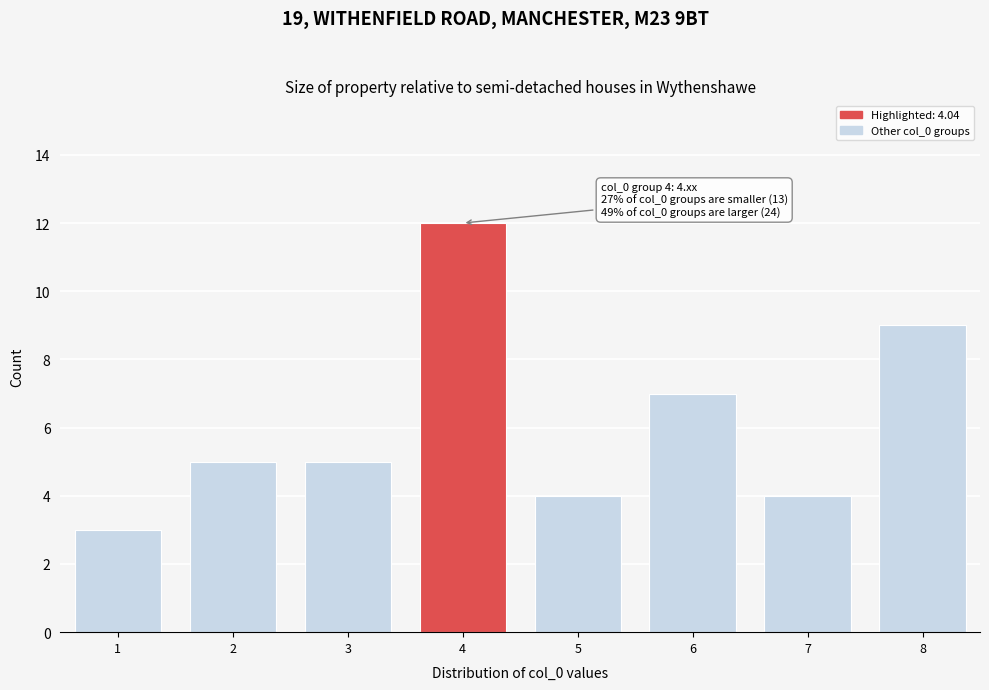

Reading left to right, transcribe all the data shown in this chart.

1=3	2=5	3=5	4=12	5=4	6=7	7=4	8=9